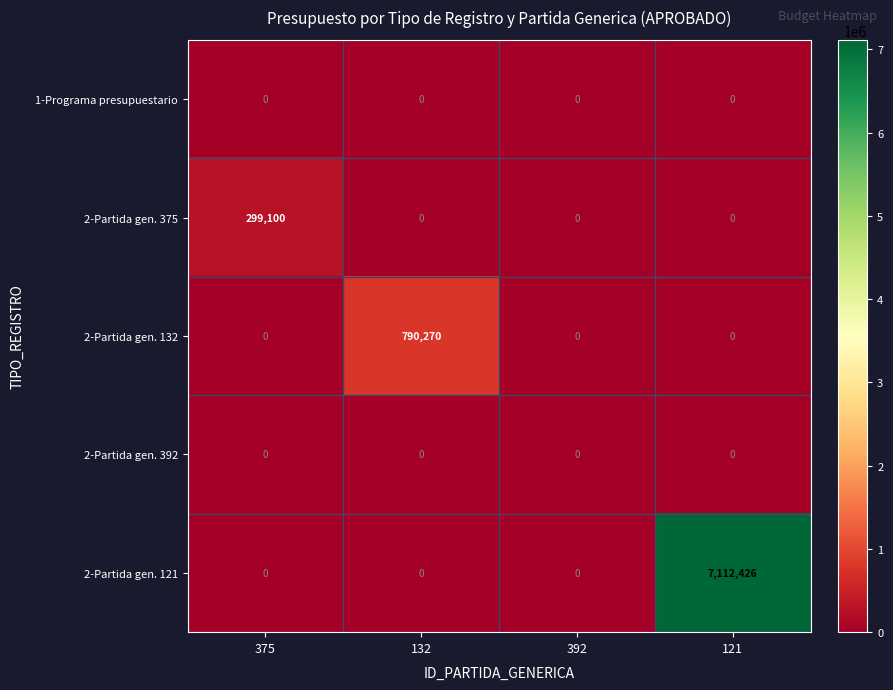

Which label corresponds to the largest value in the chart?

121